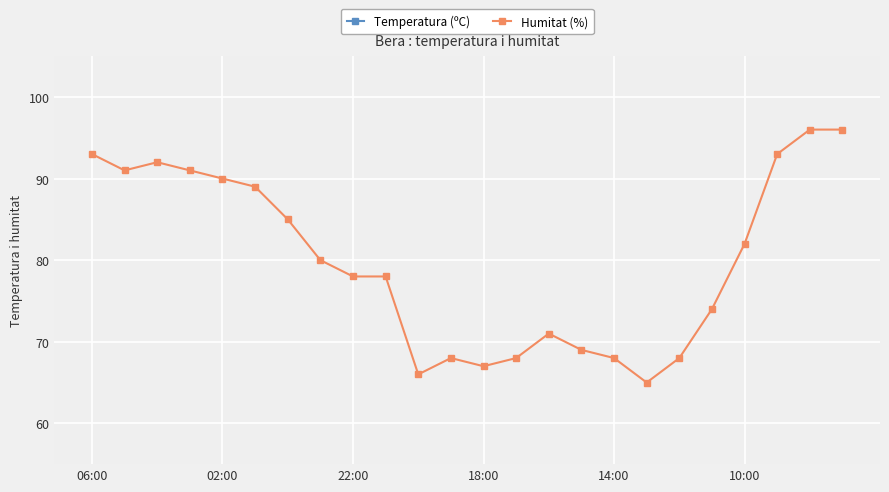

What is the total value across all series at 18?

89.9